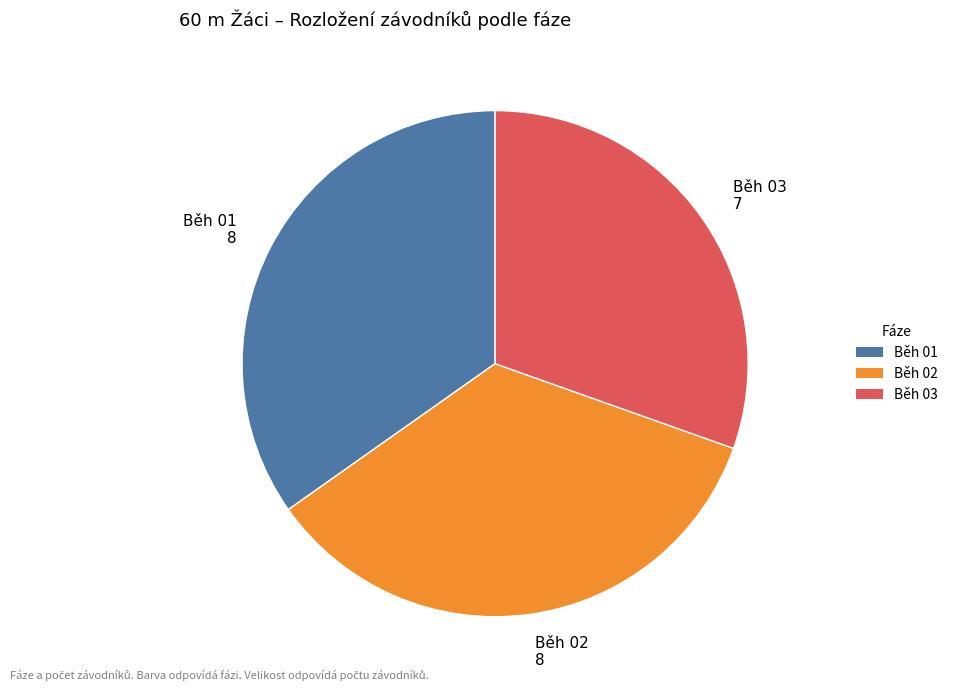

Count the number of slices in the pie.

3